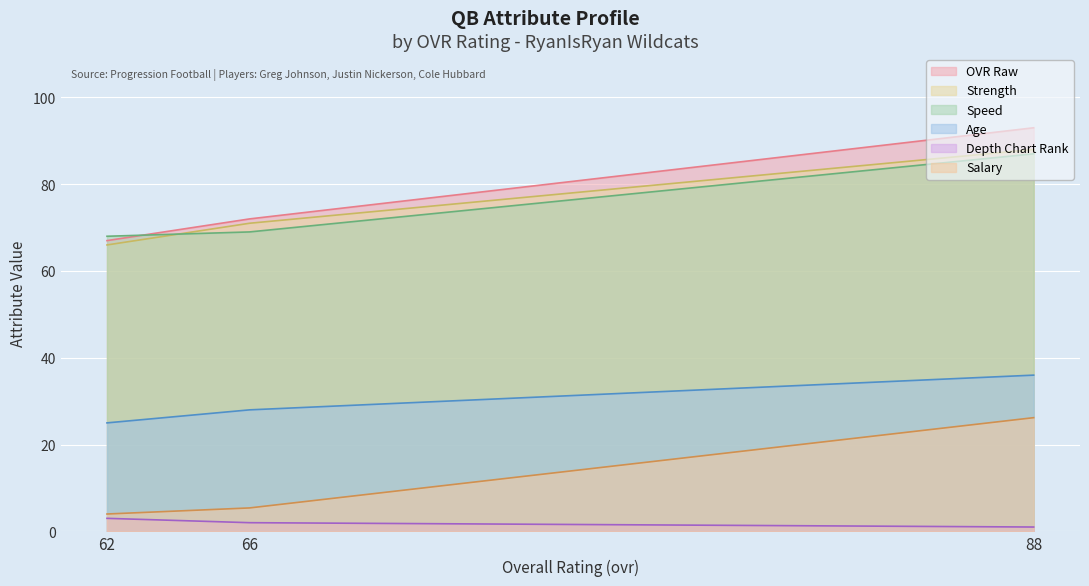

Which series has the largest range (max minus min)?

ovr_raw